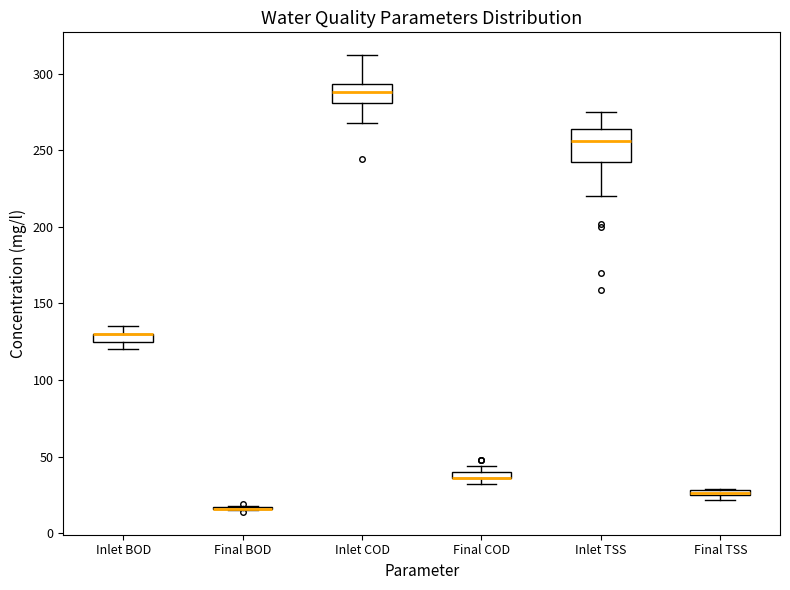

Where is the lower edge of the box for Final TSS on the y-axis? The values are not printed on the chart, so give them approximately, as read against the axis.

25